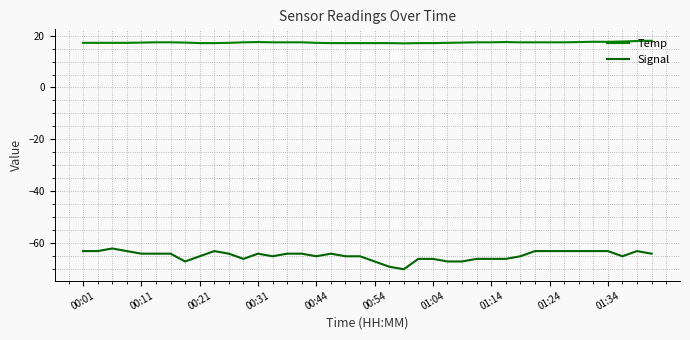

Is this an area chart (filled region under the line)?

No